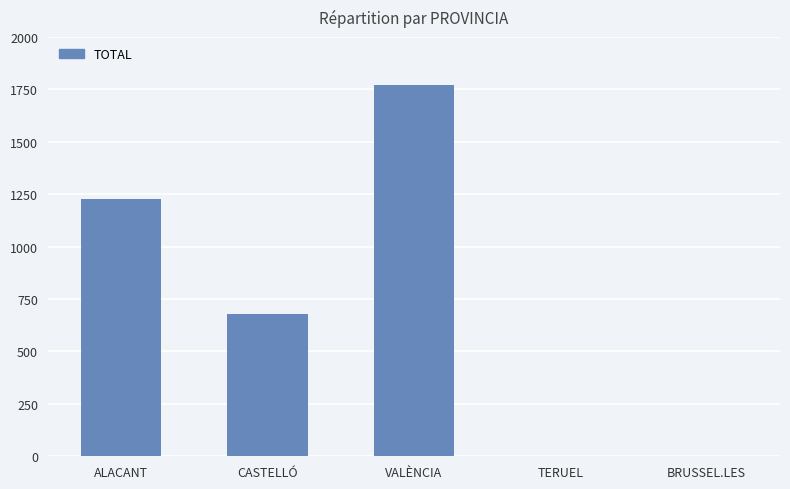

What is the sum of the values at CASTELLÓ and BRUSSEL.LES?

682